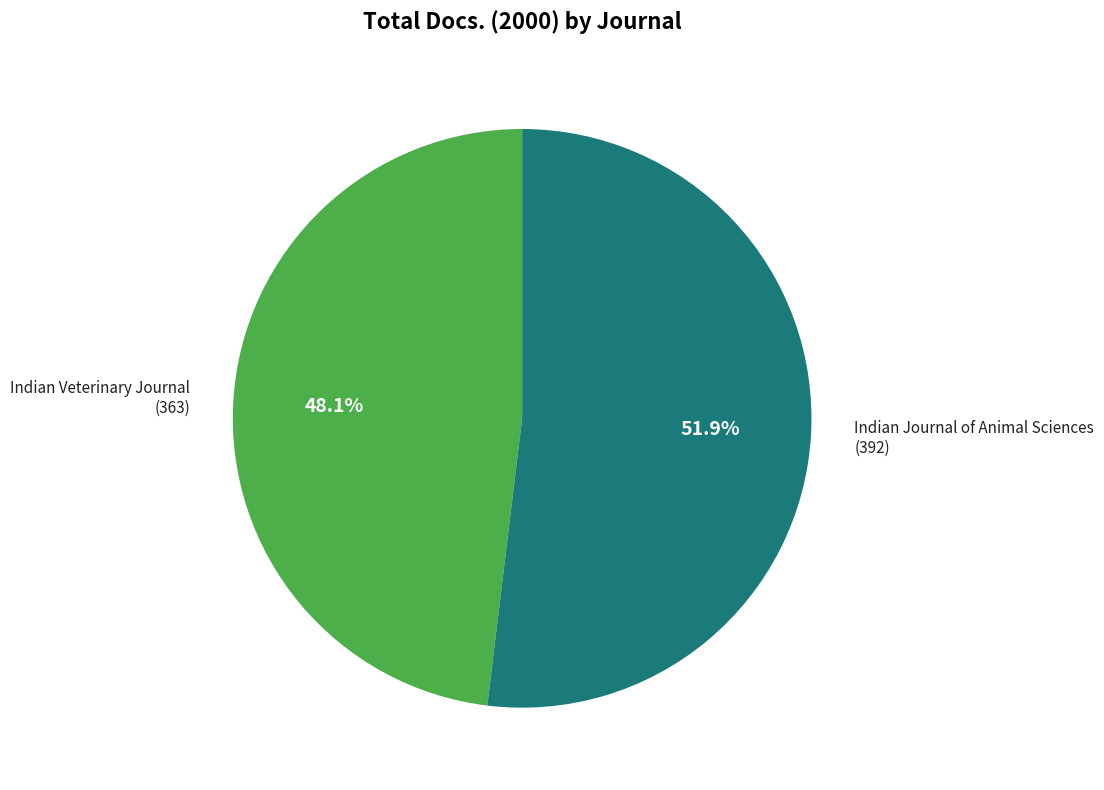

Does any single category account for the majority?

Yes